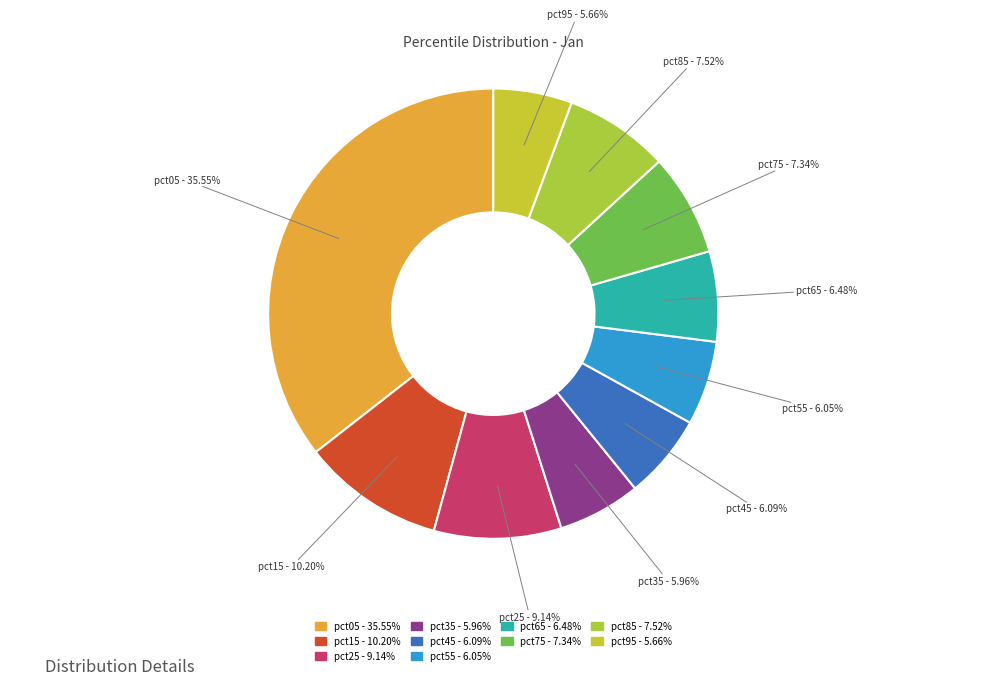

Which slice is the largest?

pct05